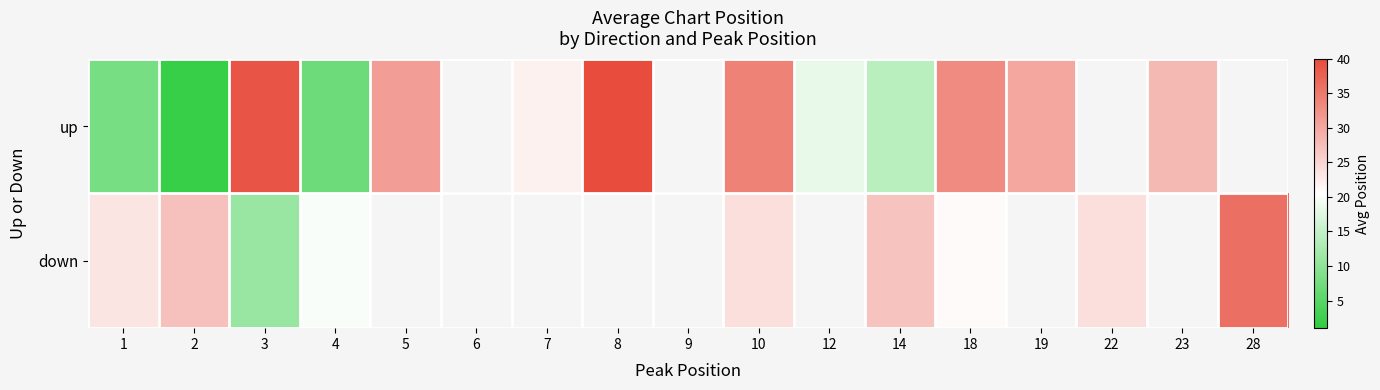

At which label is up closest to 21?

7